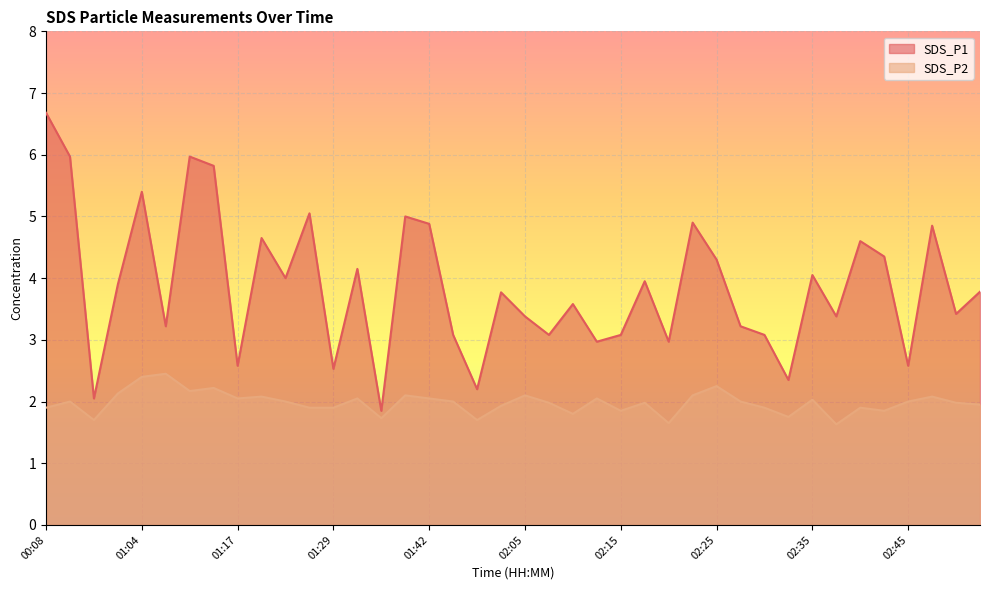

What are all the series names shown in the legend?

SDS_P1, SDS_P2